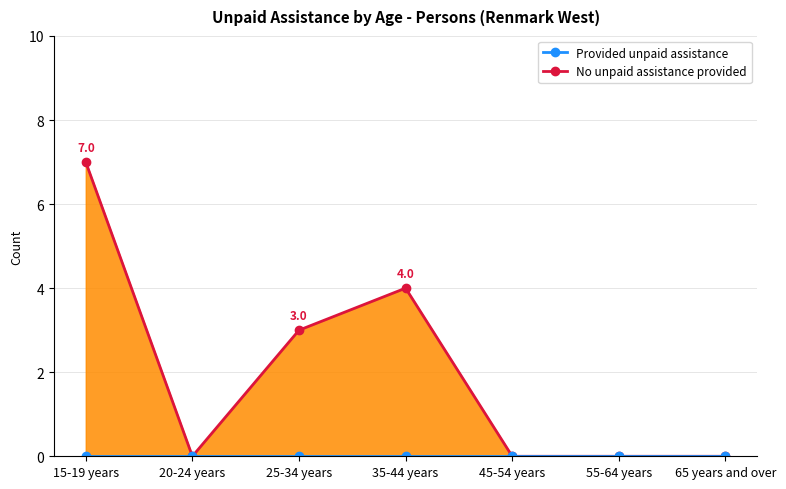

Rank the series at 45-54 years from lowest to highest value.

No unpaid assistance provided (line), Provided unpaid assistance (line)